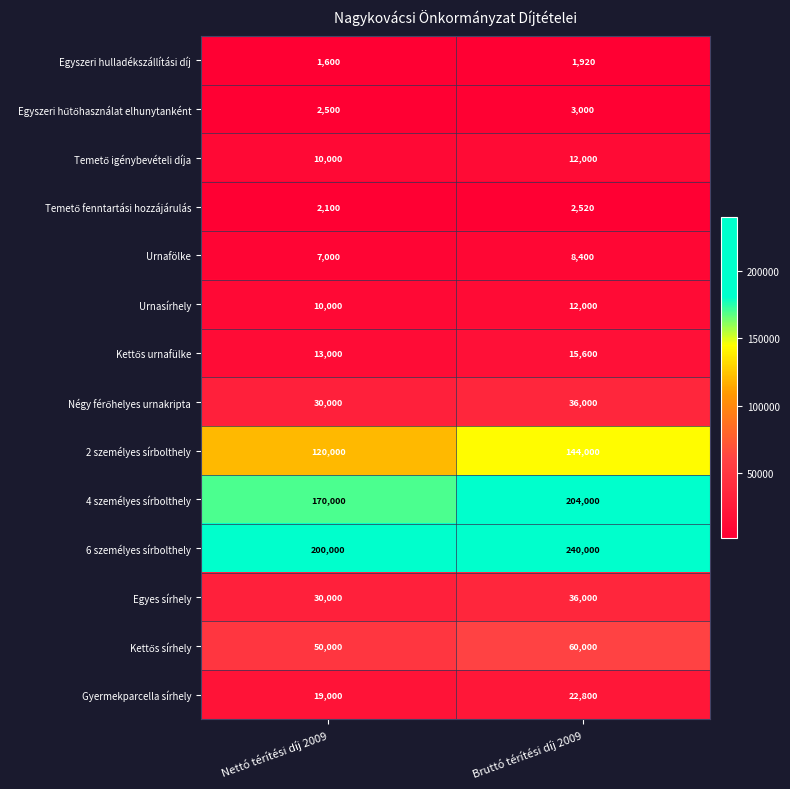

What is the spread (max minus min) of values at Nettó térítési díj 2009?

198400